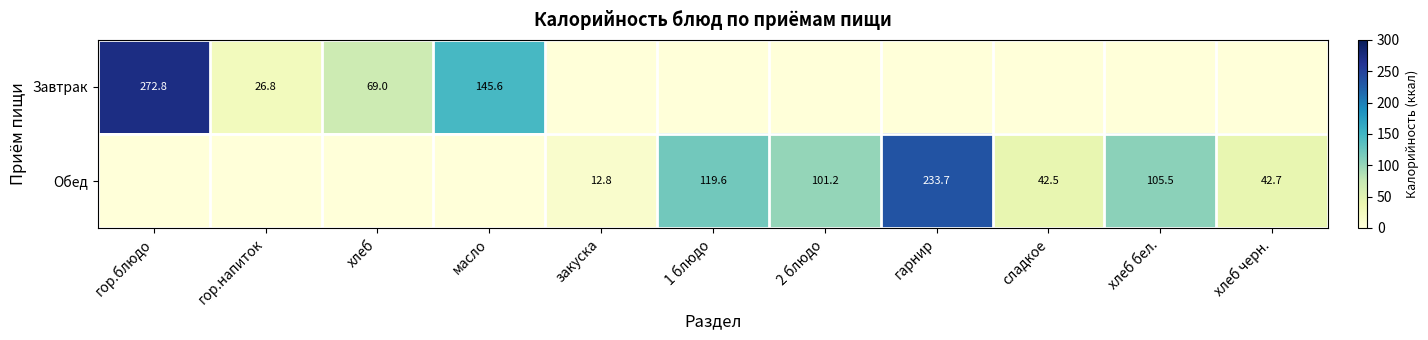

What is the sum of the Обед values at хлеб черн. and сладкое?

85.2